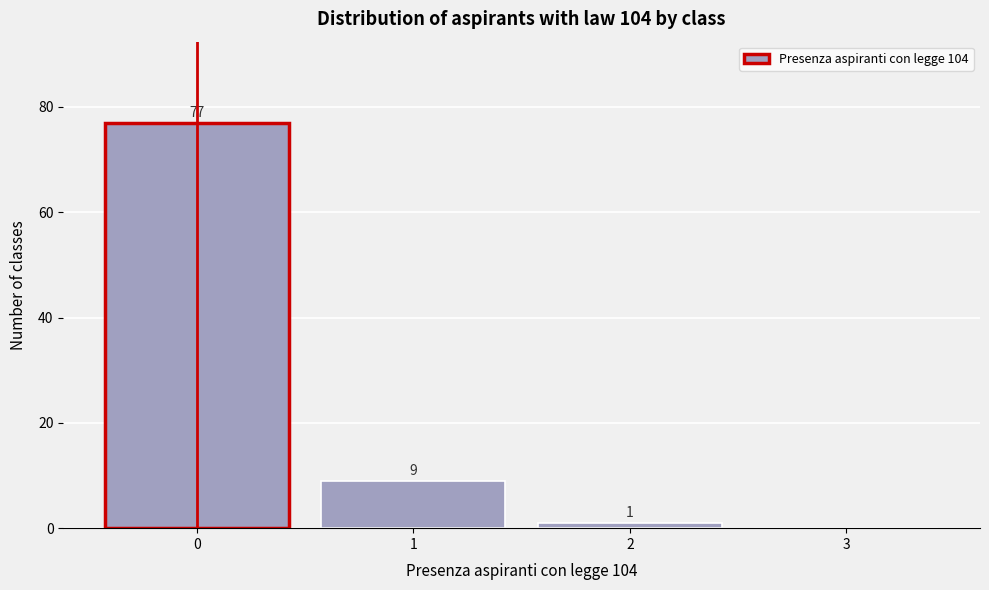

Over which range of the x-axis is the bar tallest?

-0.5 to 0.5